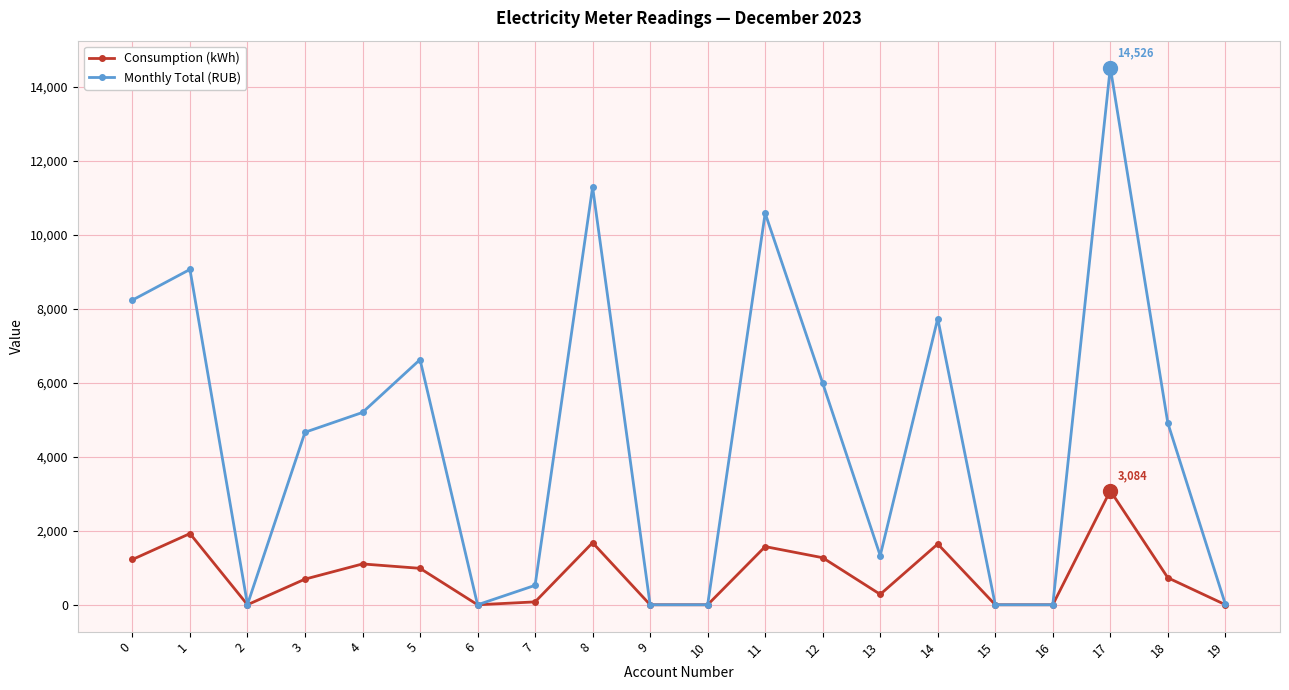

How many data points in Consumption (kWh) are less than 730?

10